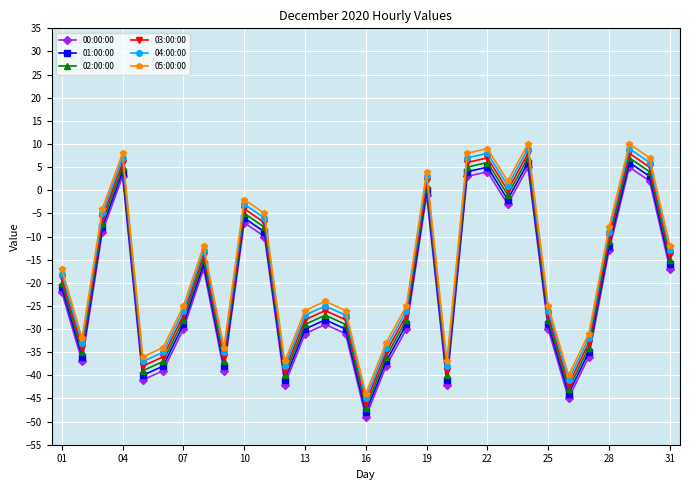

What is the lowest value of the 04:00:00 series?

-45